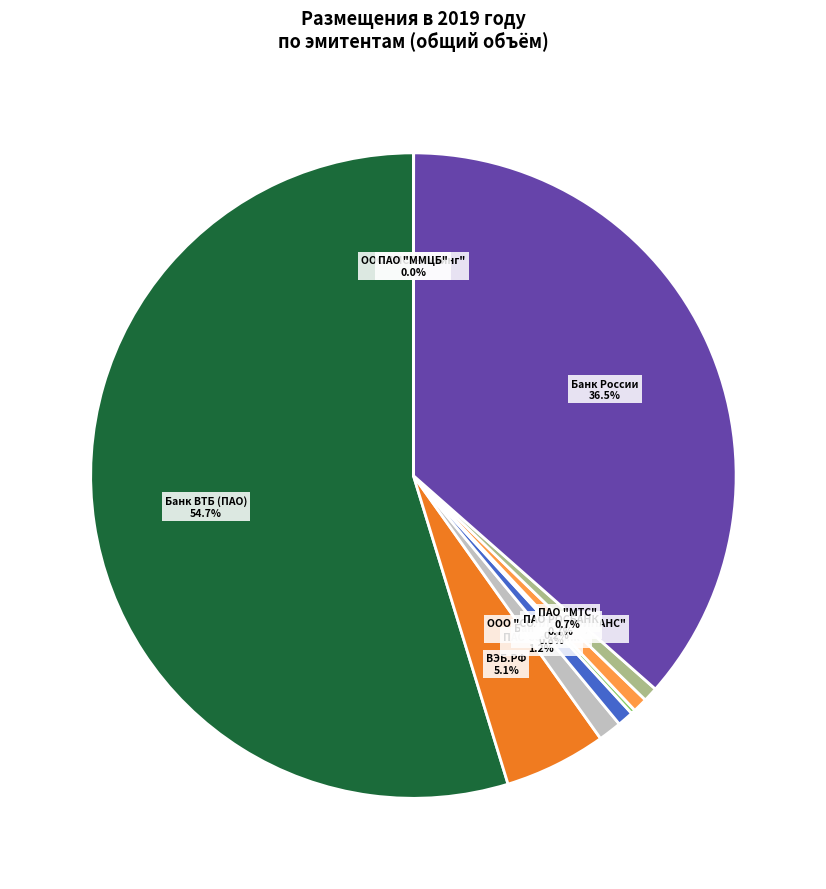

What is the largest slice in the pie chart?

Банк ВТБ (ПАО)